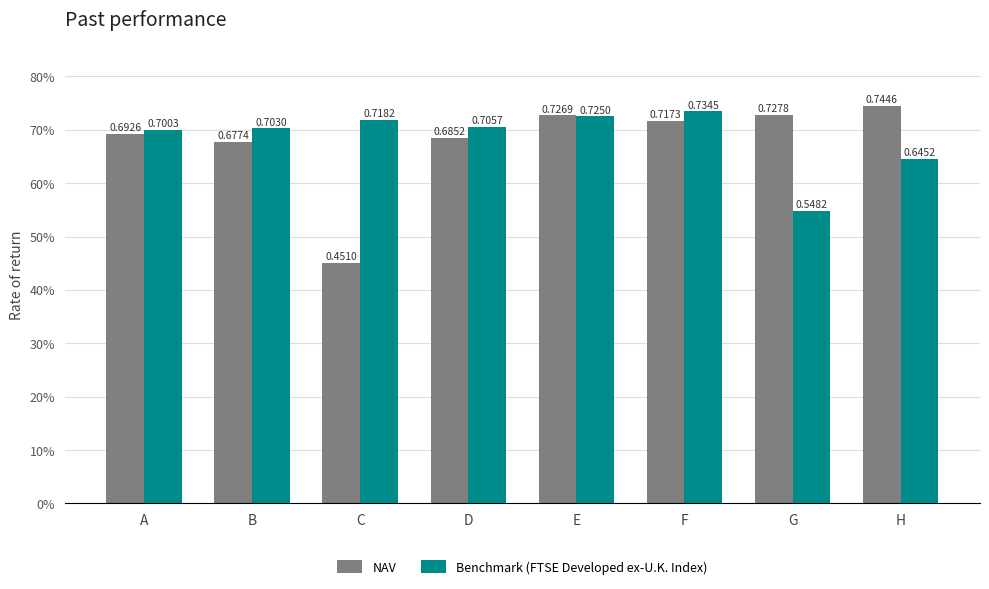

Which label corresponds to the largest value in the chart?

H